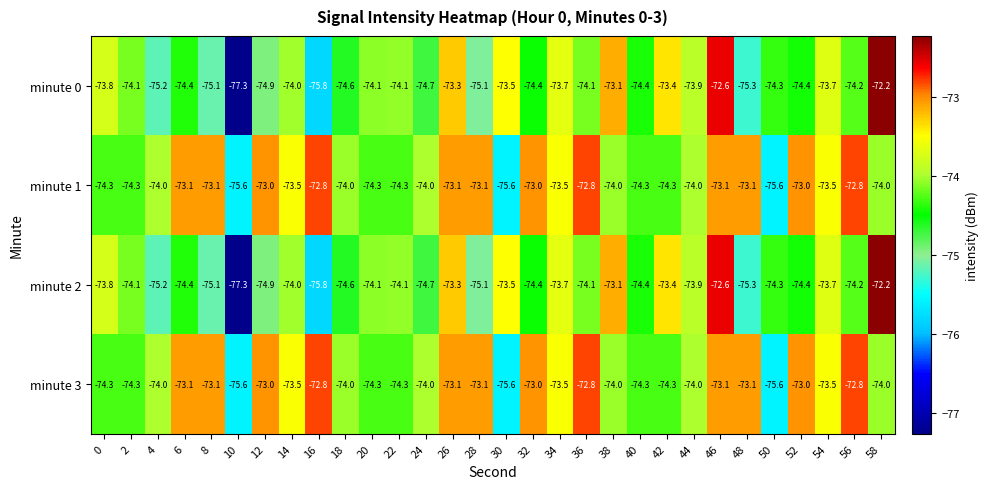

Read the minute 3 value at 12.

-73.0